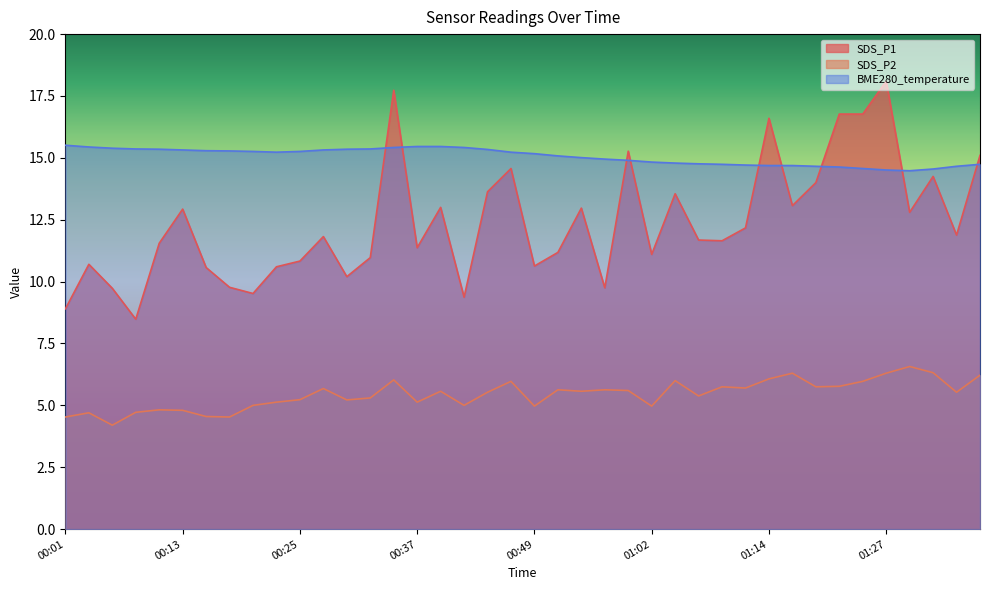

How many data points in SDS_P2 are above 5?

28